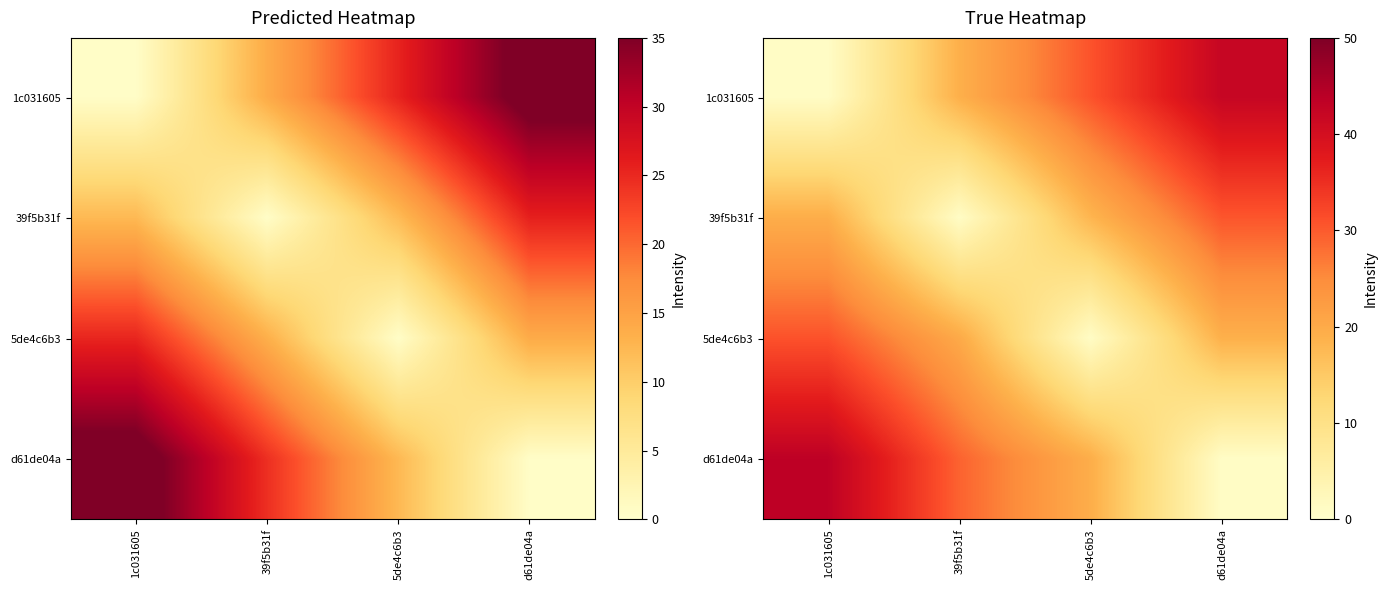

How many data points in 5de4c6b3 are above 20?

2